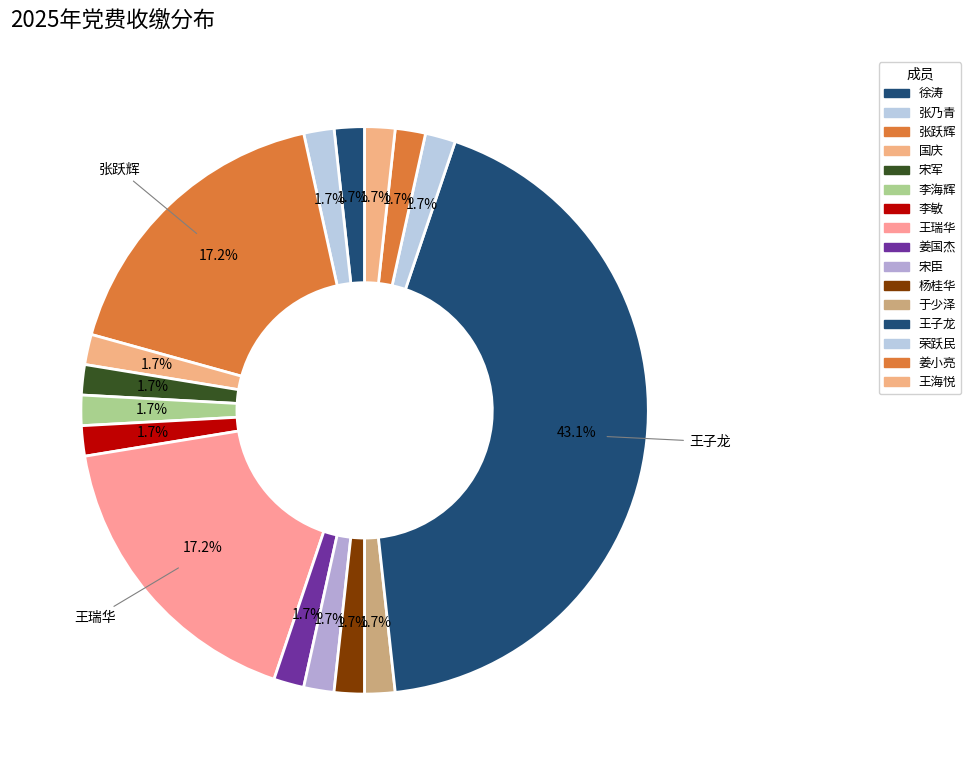

What is the ratio of the value at 王子龙 to the value at 宋军?

25.0